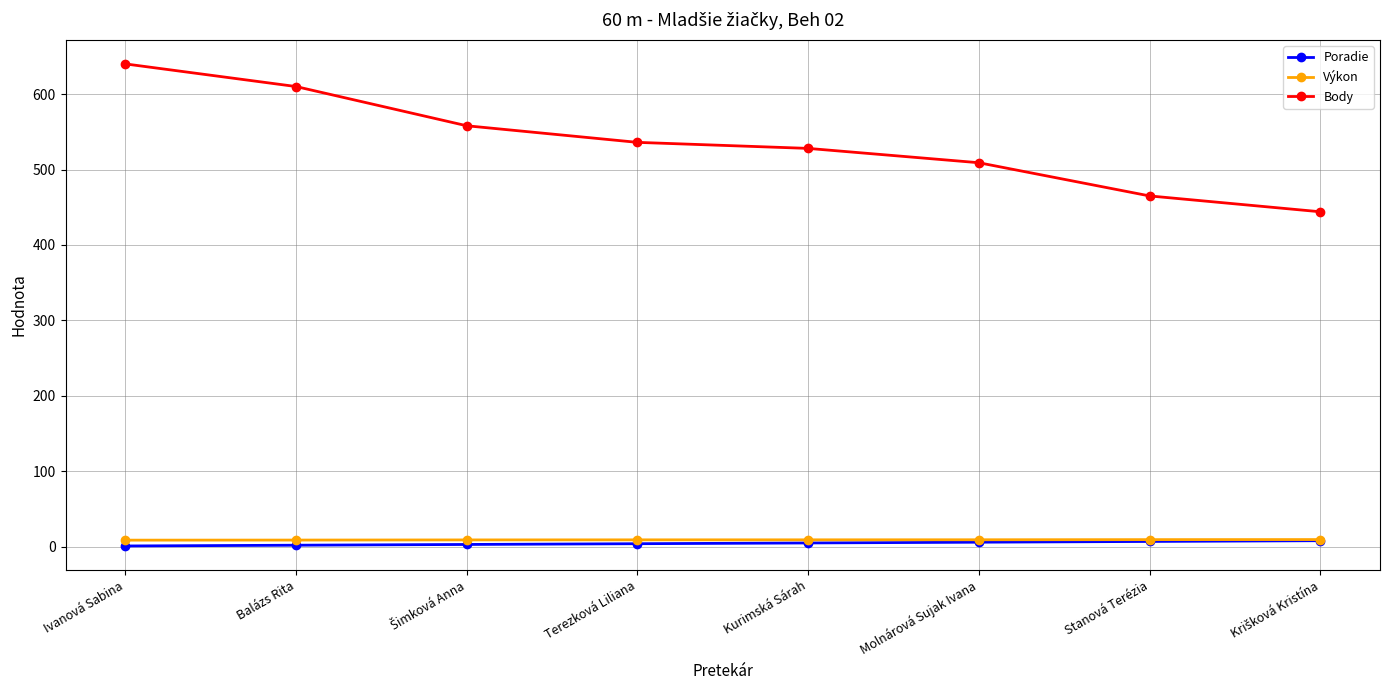

True or false: Body has more than 0 points higher than both neighbors.

False